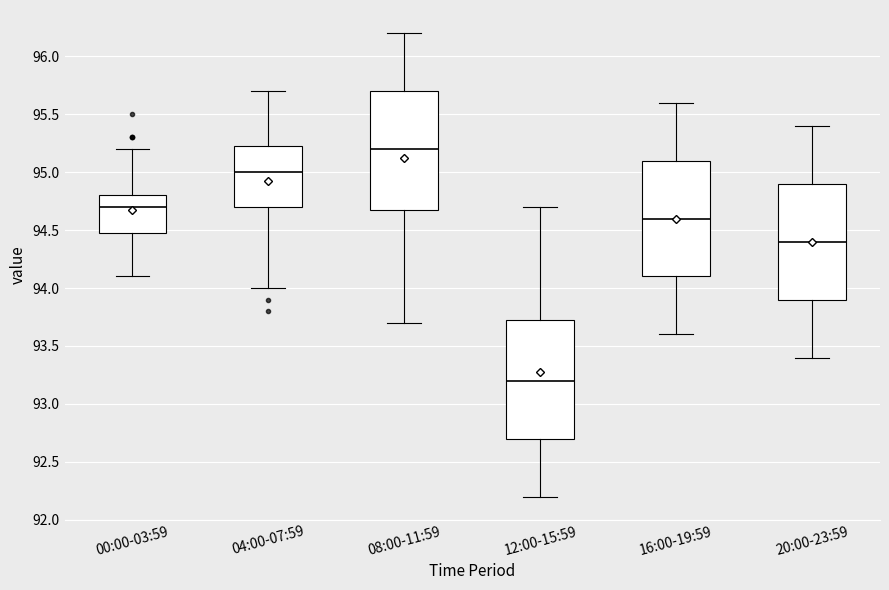

Reading left to right, read every box against the y-axis: the position of its median line, the range the box covers, and the ends of its whiskers. The values are not printed on the chart, so give them approximately, as read against the axis.

00:00-03:59: median 94.70, box 94.50 to 94.80, whiskers 94.10 to 95.20
04:00-07:59: median 95.00, box 94.70 to 95.25, whiskers 94.00 to 95.70
08:00-11:59: median 95.20, box 94.70 to 95.70, whiskers 93.70 to 96.20
12:00-15:59: median 93.20, box 92.70 to 93.75, whiskers 92.20 to 94.70
16:00-19:59: median 94.60, box 94.10 to 95.10, whiskers 93.60 to 95.60
20:00-23:59: median 94.40, box 93.90 to 94.90, whiskers 93.40 to 95.40